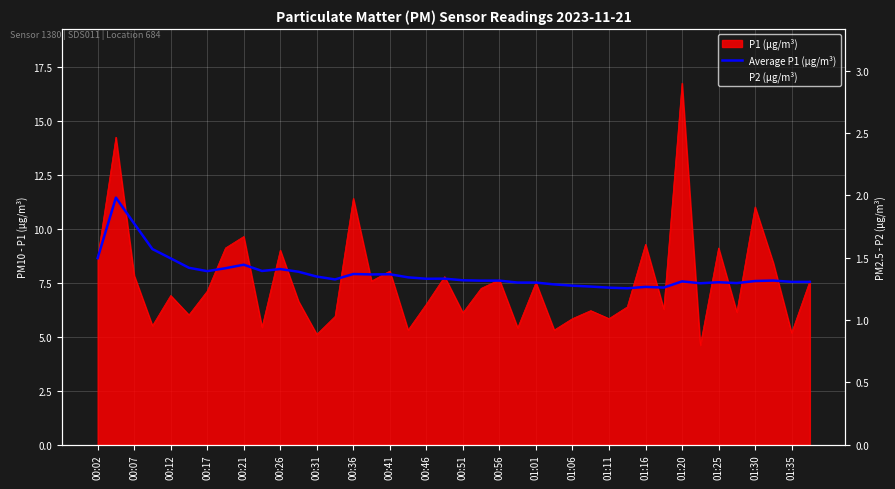

Which series has the widest spread of values?

Average P1 (µg/m³)